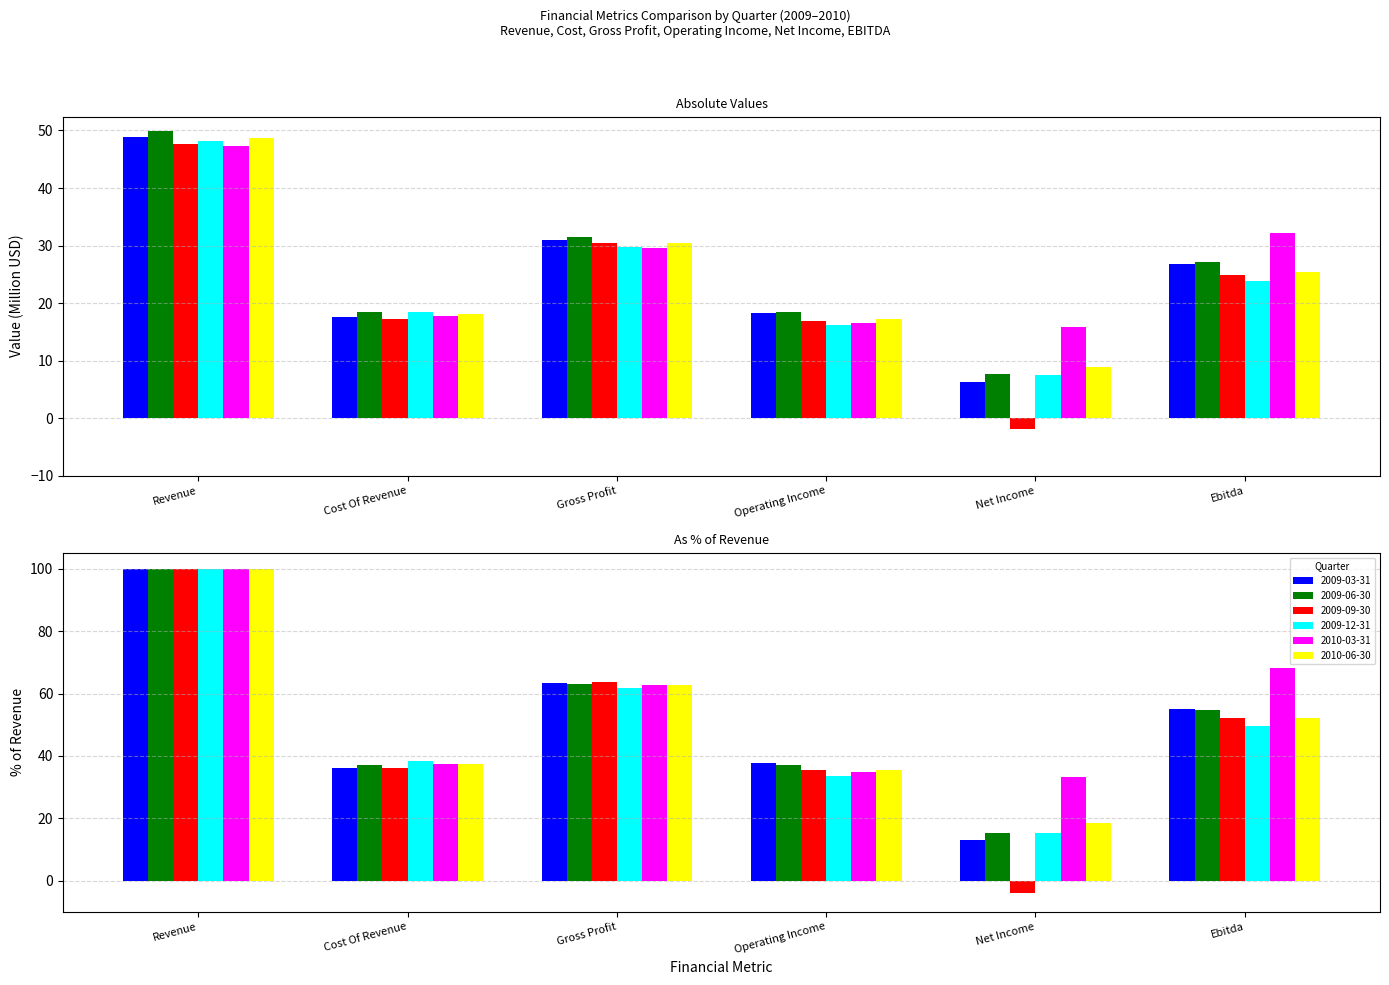

Is it true that 2010-06-30 equals 18.1 at Cost Of Revenue?

True